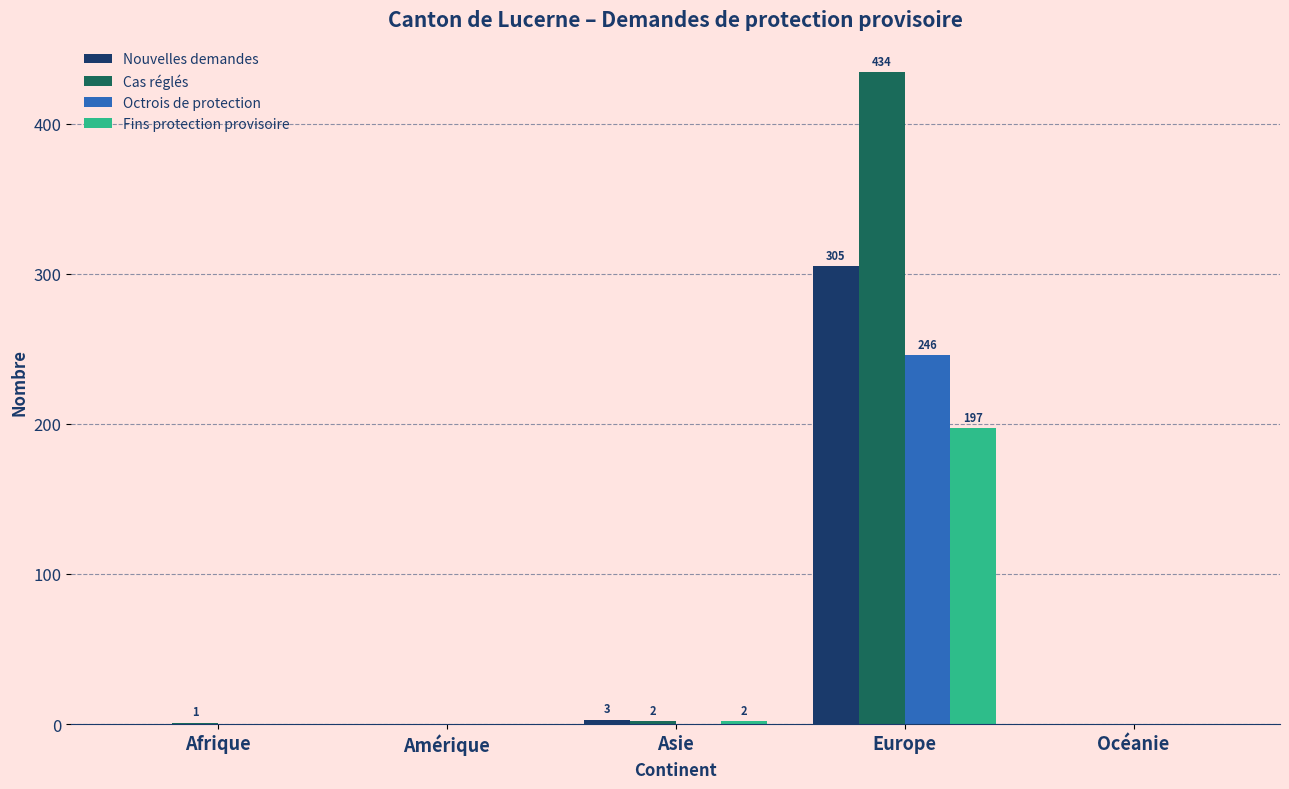

Which label corresponds to the largest value in the chart?

Europe